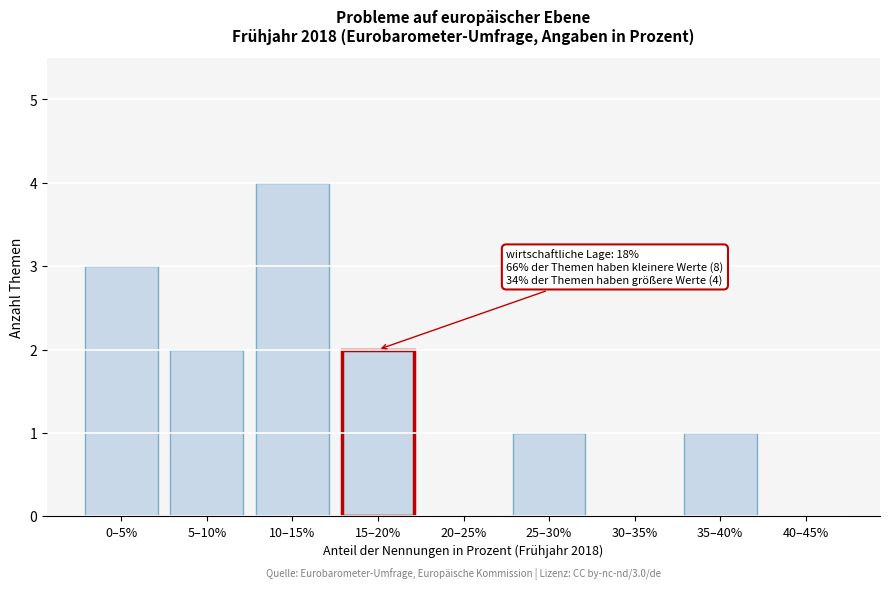

Reading right to left, extract all data points from this chart.

40–45%=0	35–40%=1	30–35%=0	25–30%=1	20–25%=0	15–20%=2	10–15%=4	5–10%=2	0–5%=3